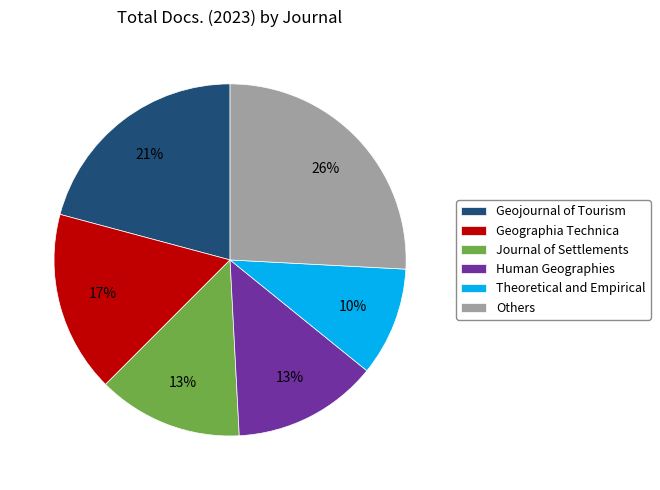

Is there any slice that represents more than half of the pie?

No